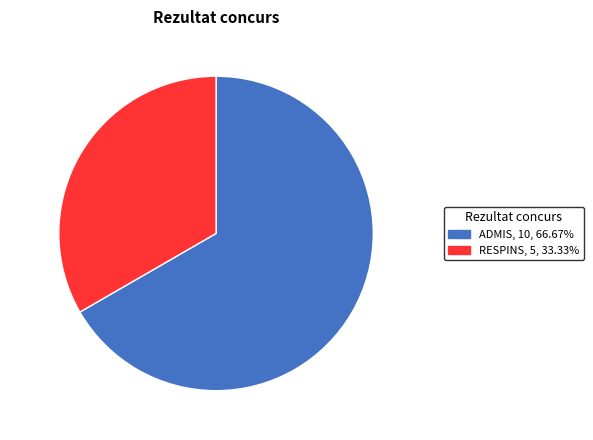

The ADMIS slice represents 73% of the pie. True or false?

False